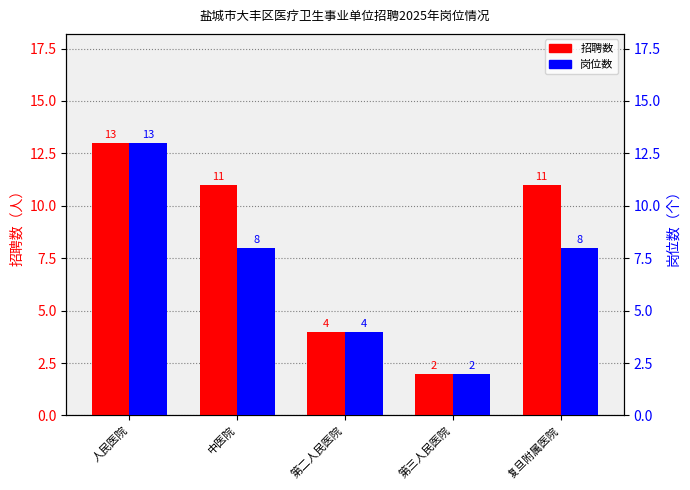

What is the value of the 岗位数 bar at the 2nd from the left?

8